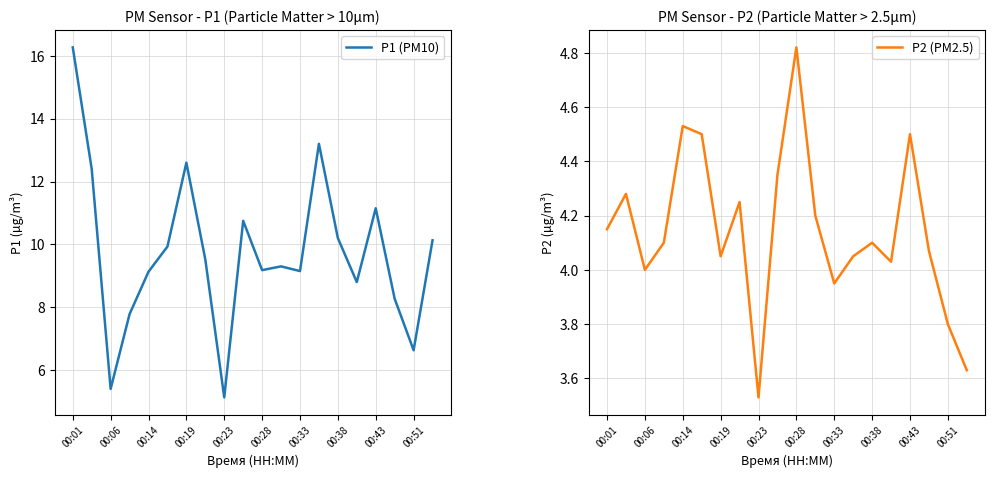

Is this an area chart (filled region under the line)?

No